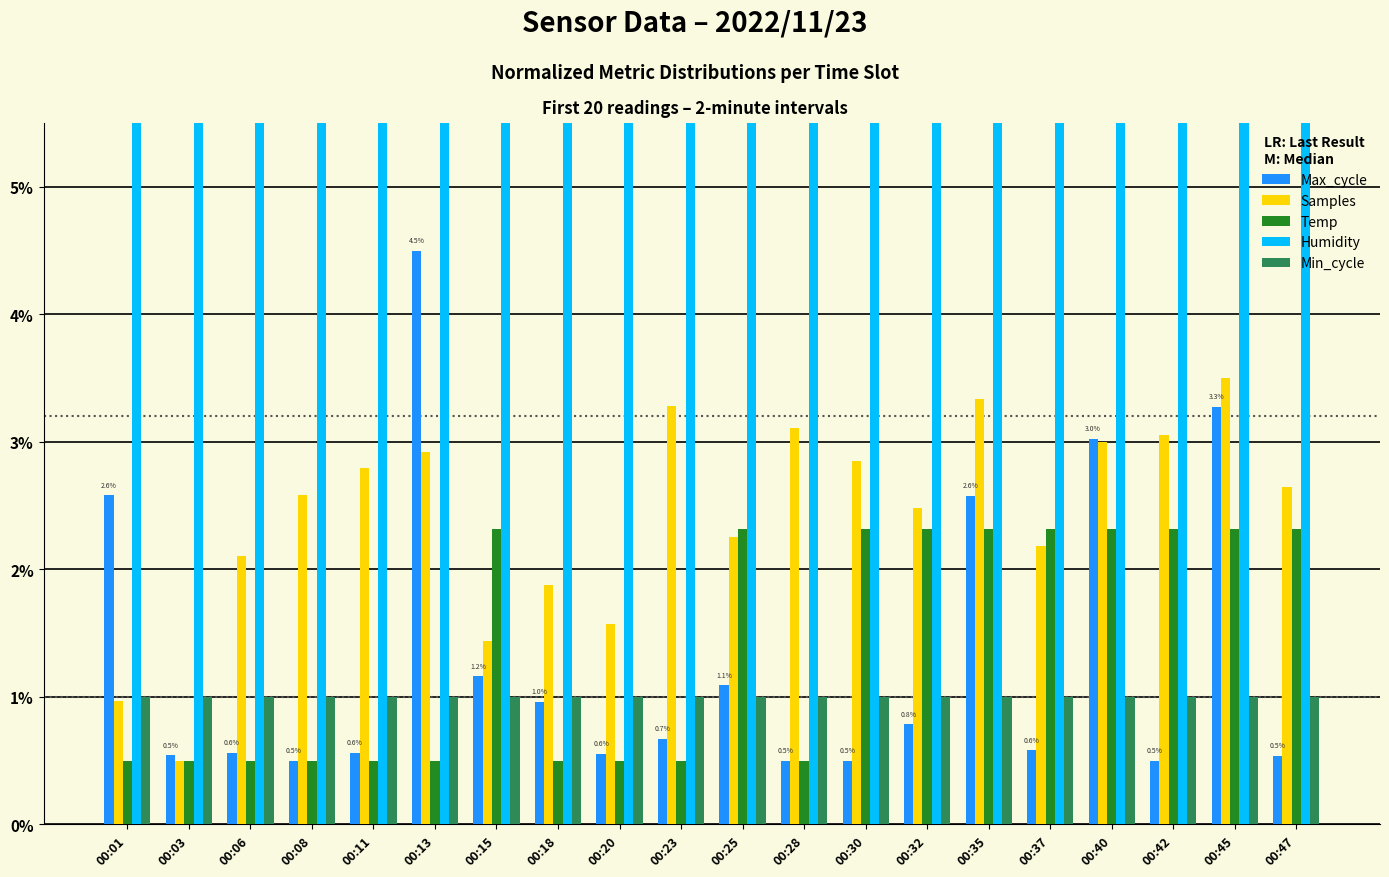

At which category does the chart reach its minimum across all series?

00:08